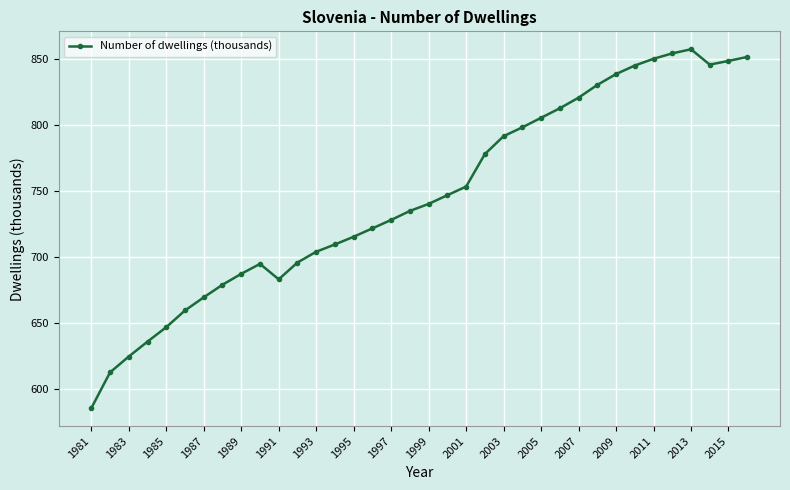

What is the smallest value displayed?

585.8